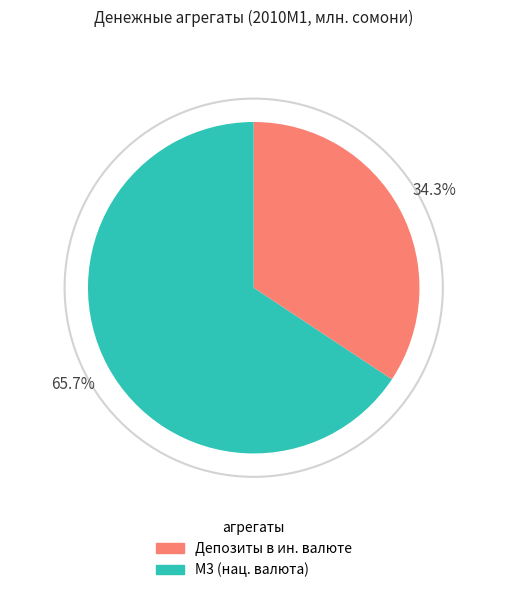

Does any single category account for the majority?

Yes